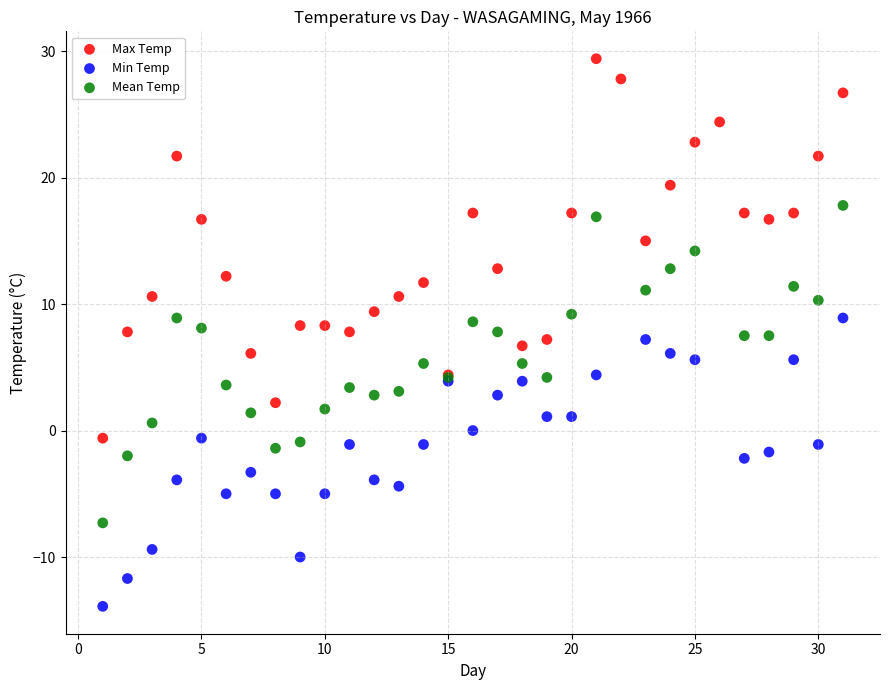

Which series reaches the maximum Y coordinate?

Max Temp